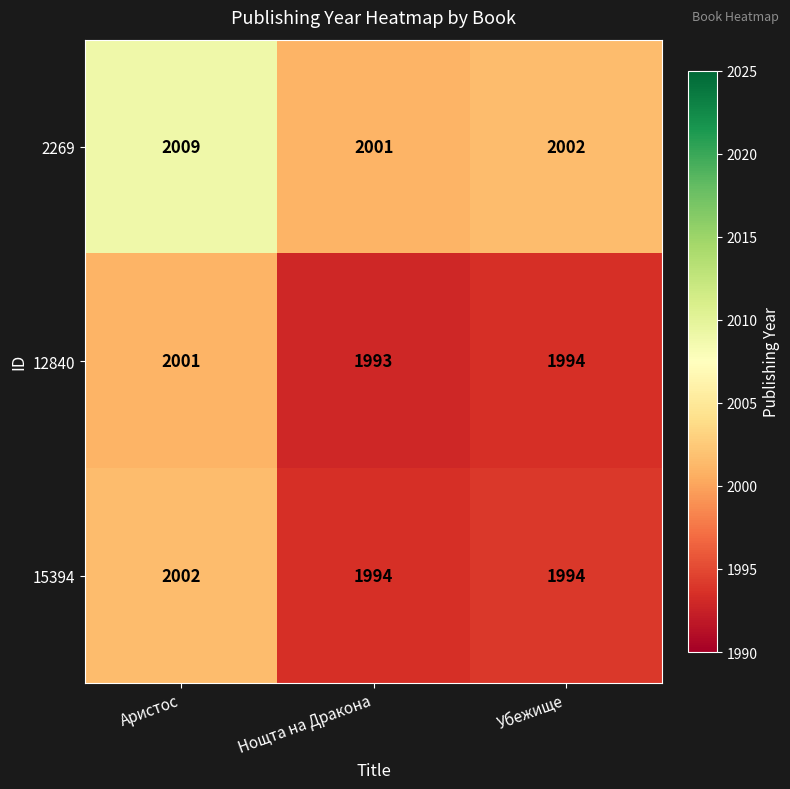

How many 2269 values are between 2001 and 2009?

3